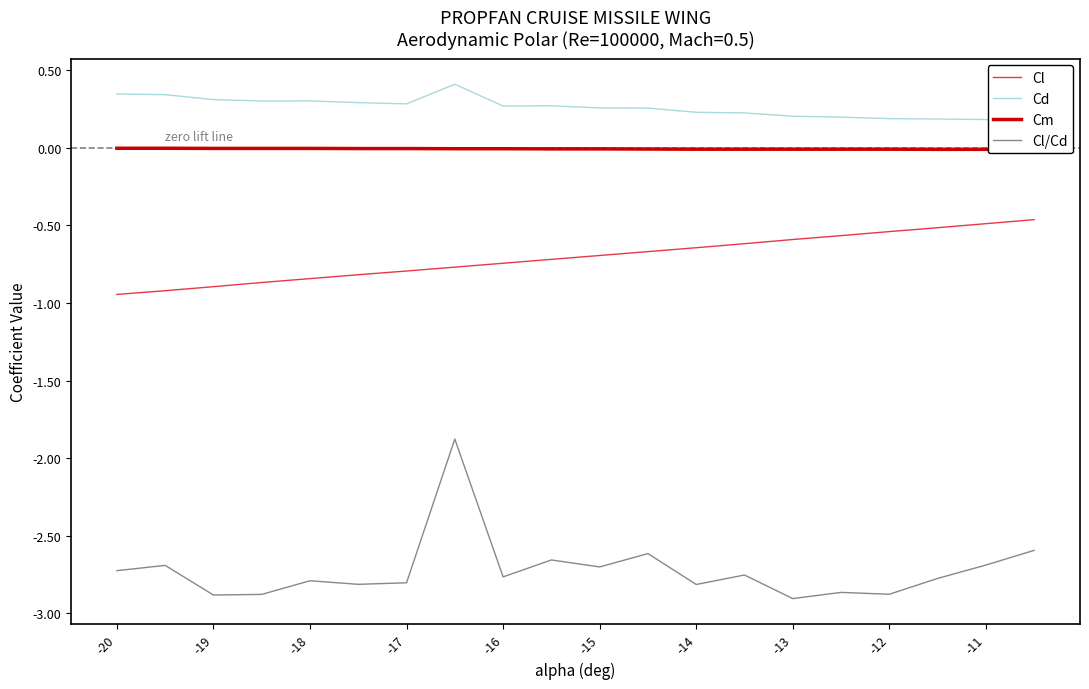

How many series are shown in this chart?

4